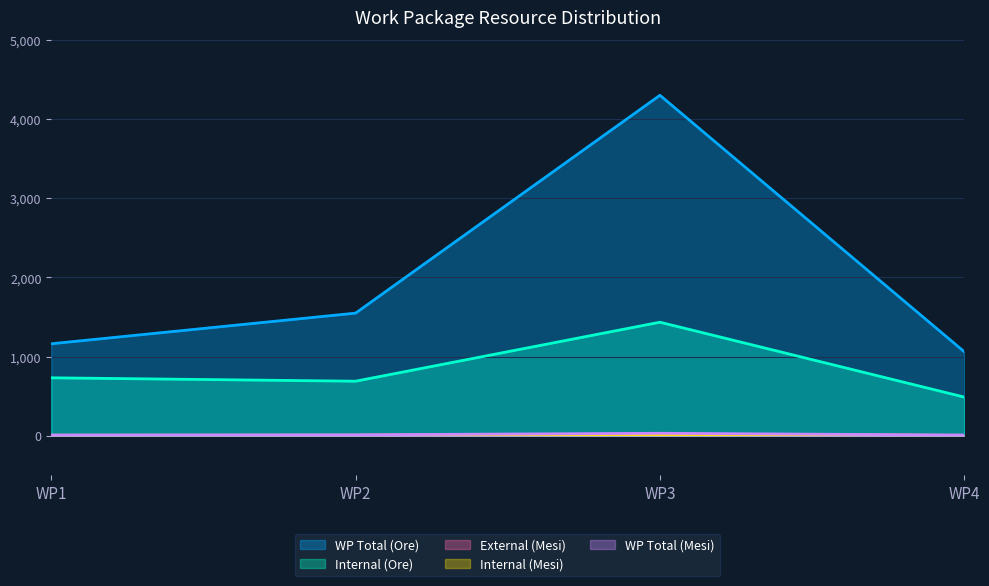

What is the value of the WP Total (Mesi) point at the 2nd from the left?

10.8